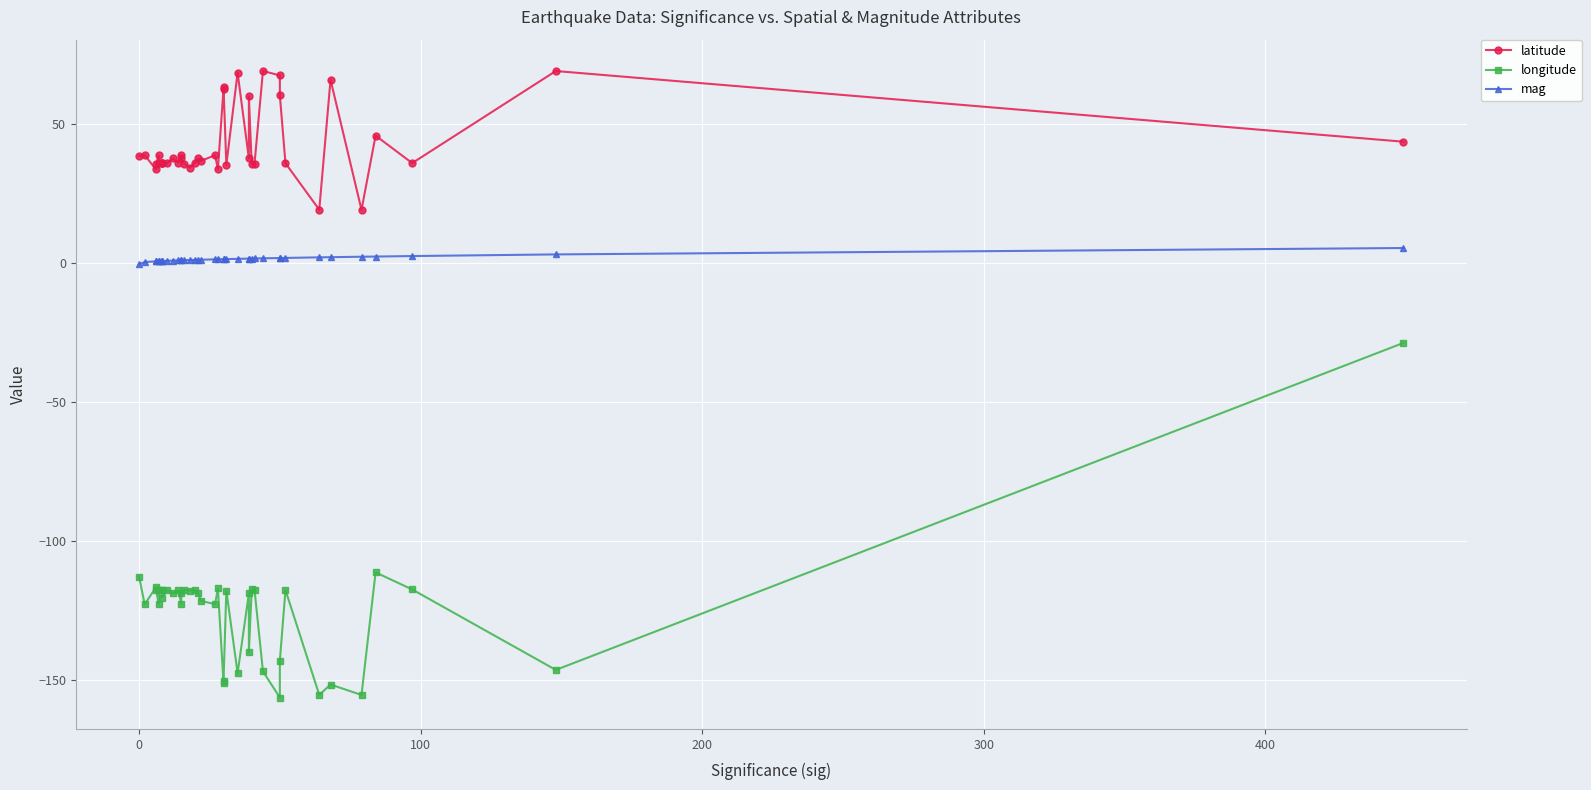

How many values in the latitude series are below 37?

20